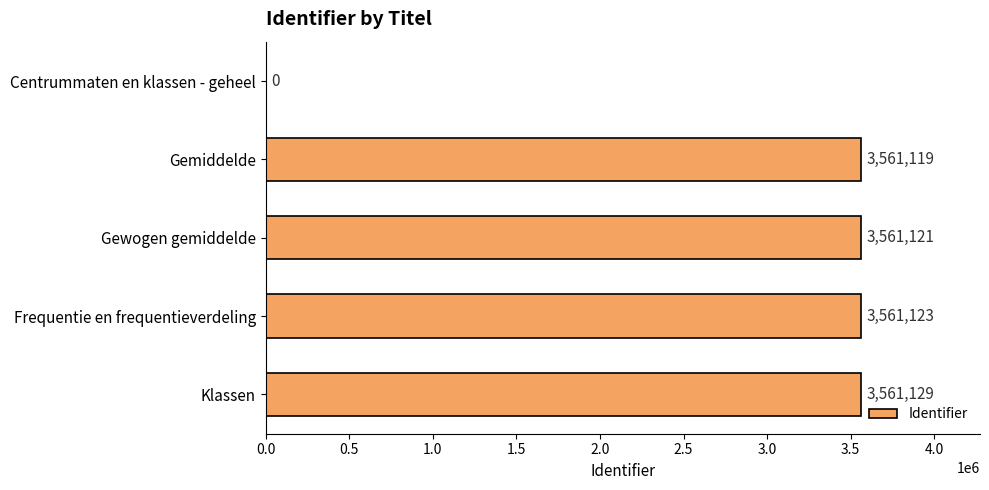

What is the change in value from Gemiddelde to Klassen?

+10